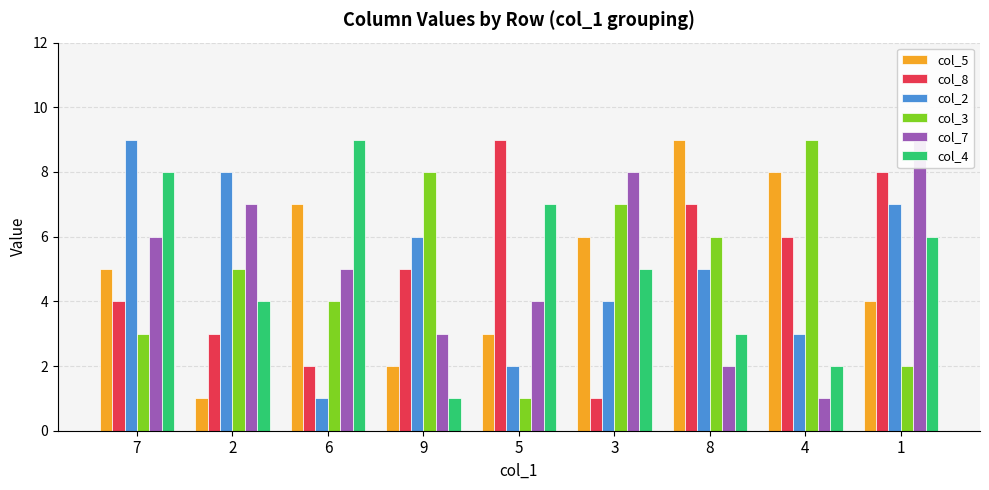

Read the col_8 value at 5.

9